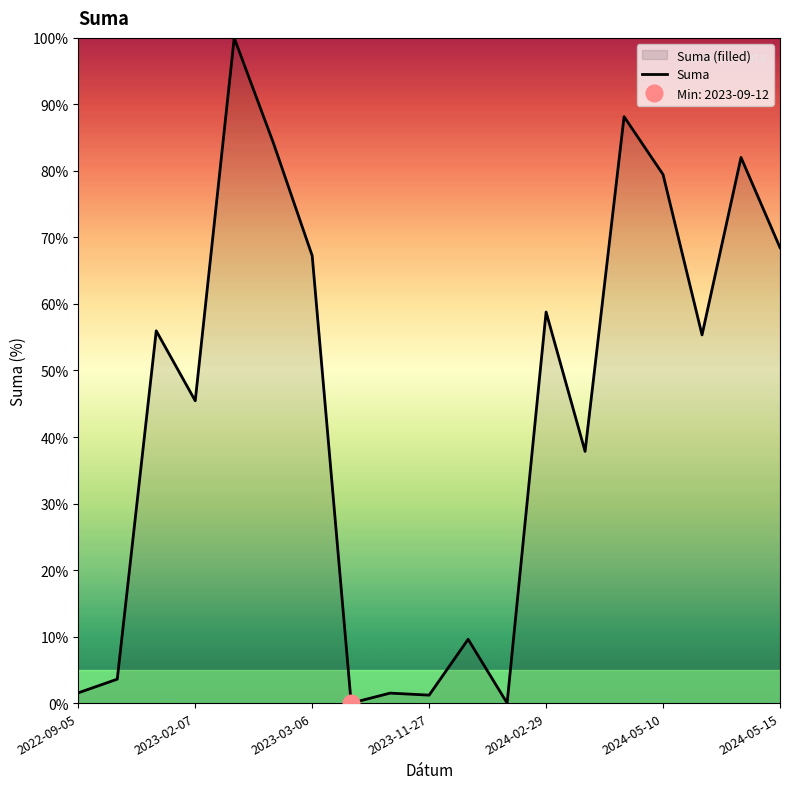

The Suma series shows 43.1 at 2024-05-10. True or false?

False